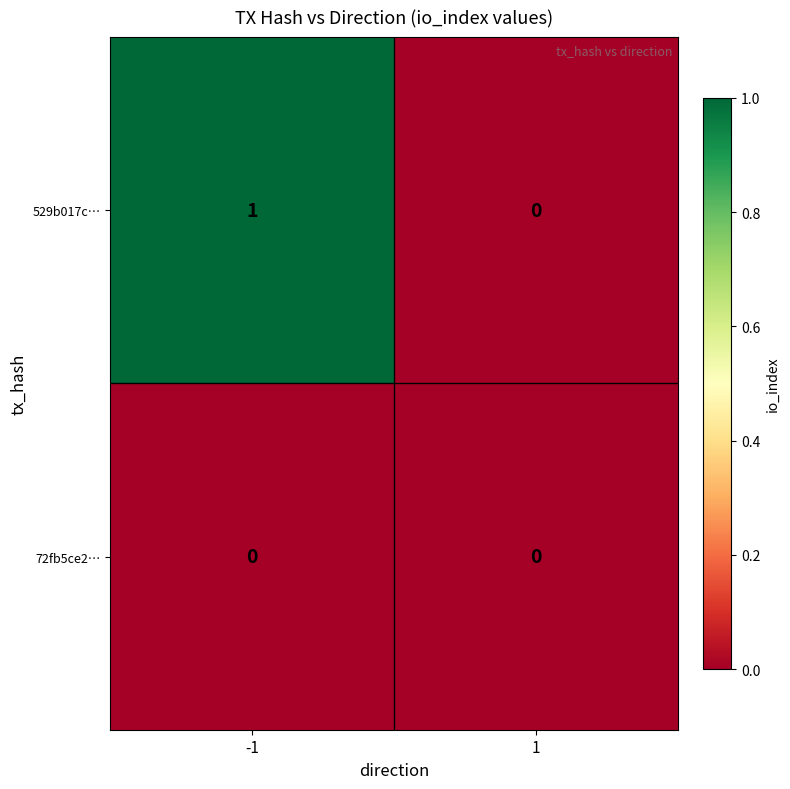

Which series has the largest total across all categories?

529b017c…